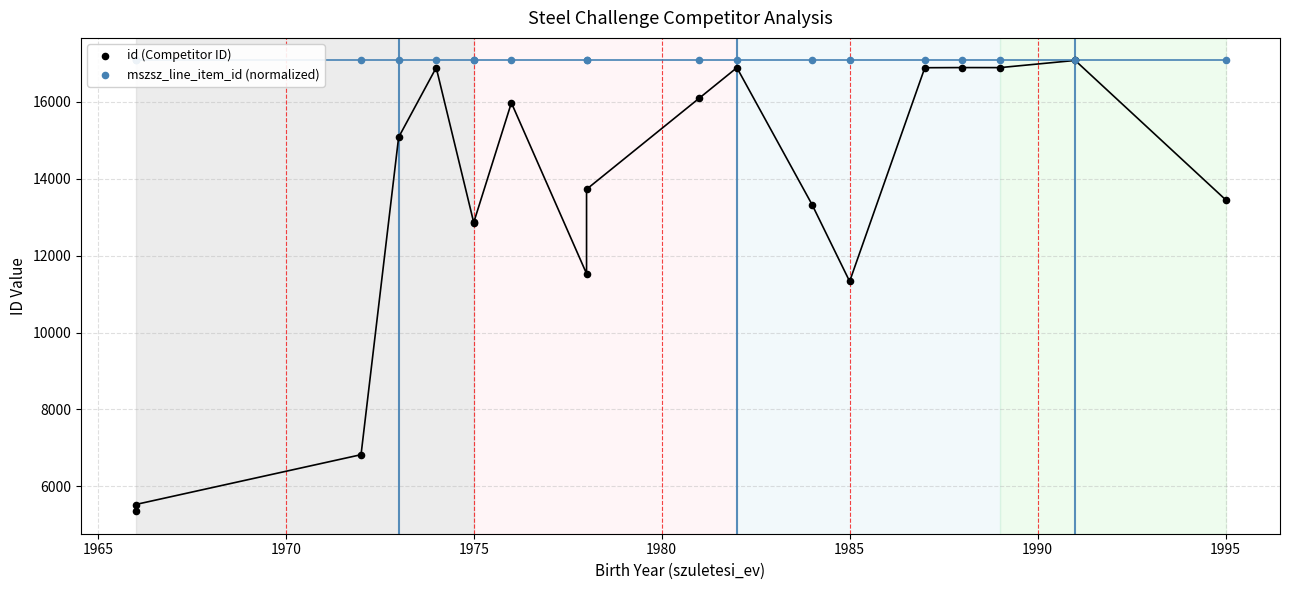

Is the value of mszsz_line_item_id (normalized) at 1970 greater than the value of id (Competitor ID) at 15?

Yes